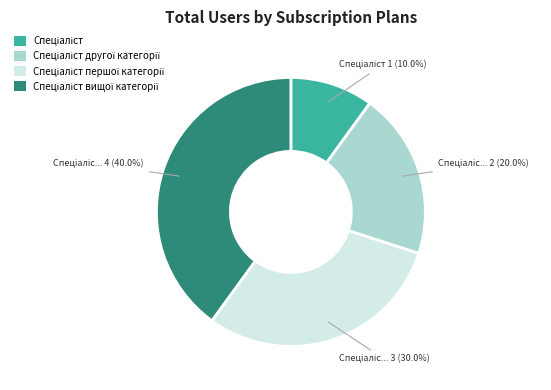

Is there any slice that represents more than half of the pie?

No